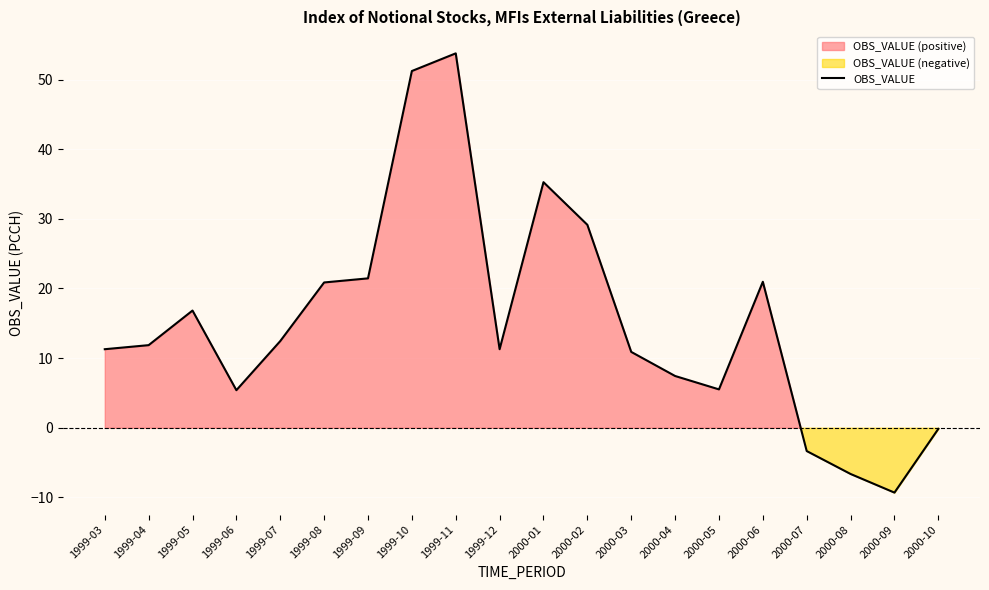

How many positive values are there?

16